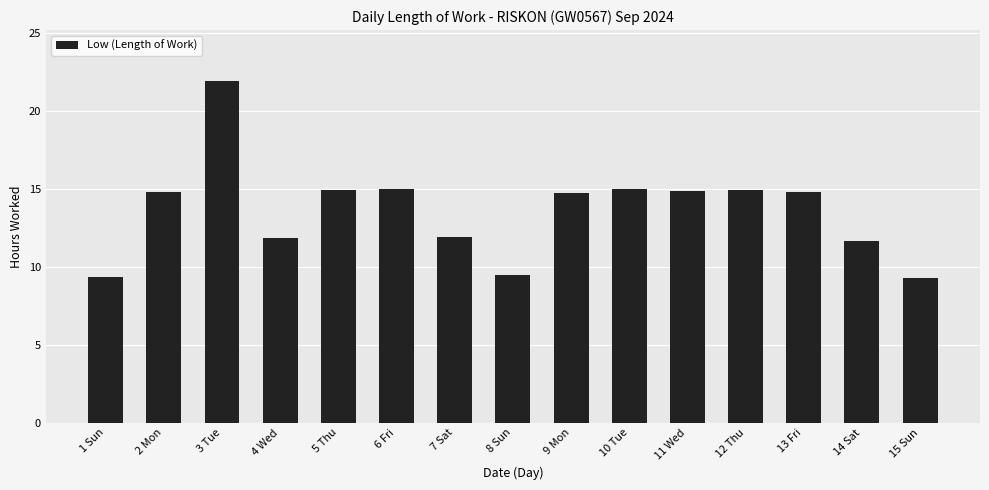

What is the average value?

13.6